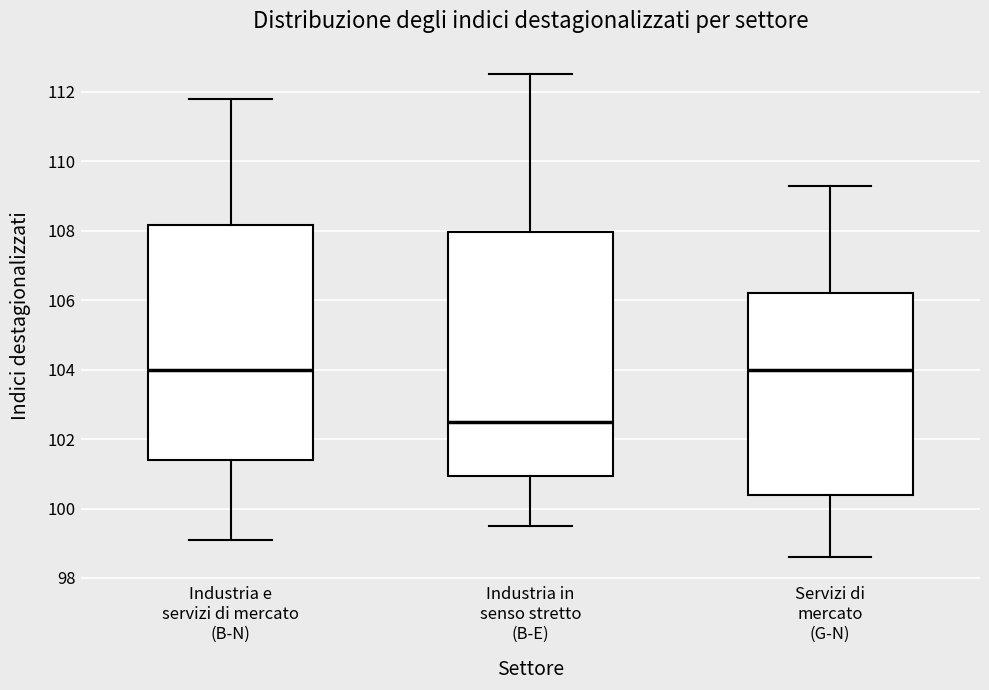

Which box's median line is the lowest?

Industria in senso stretto (B-E)